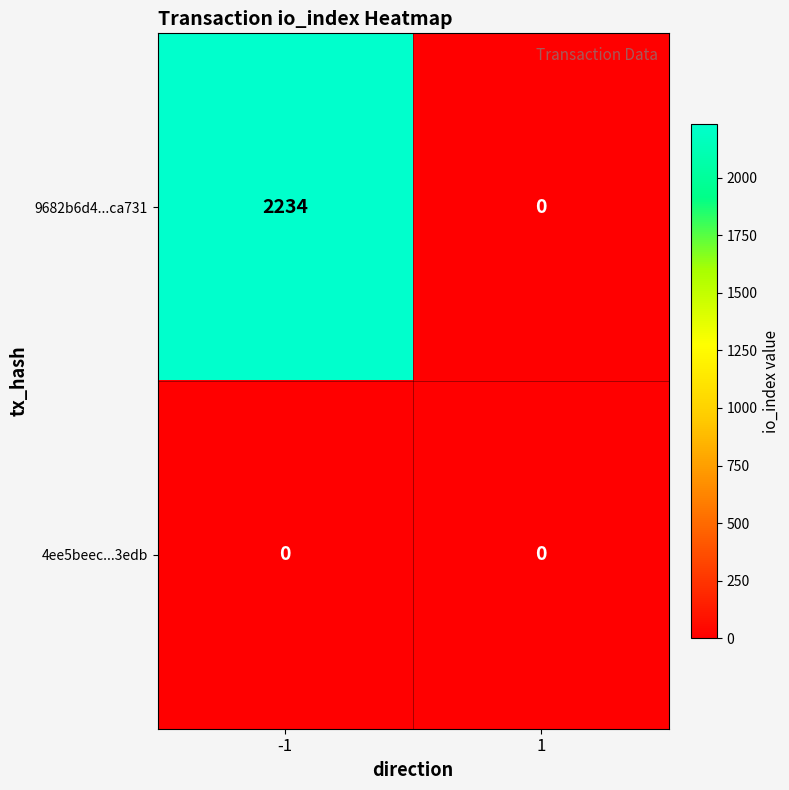

What is the difference between the highest and lowest values at -1?

2234